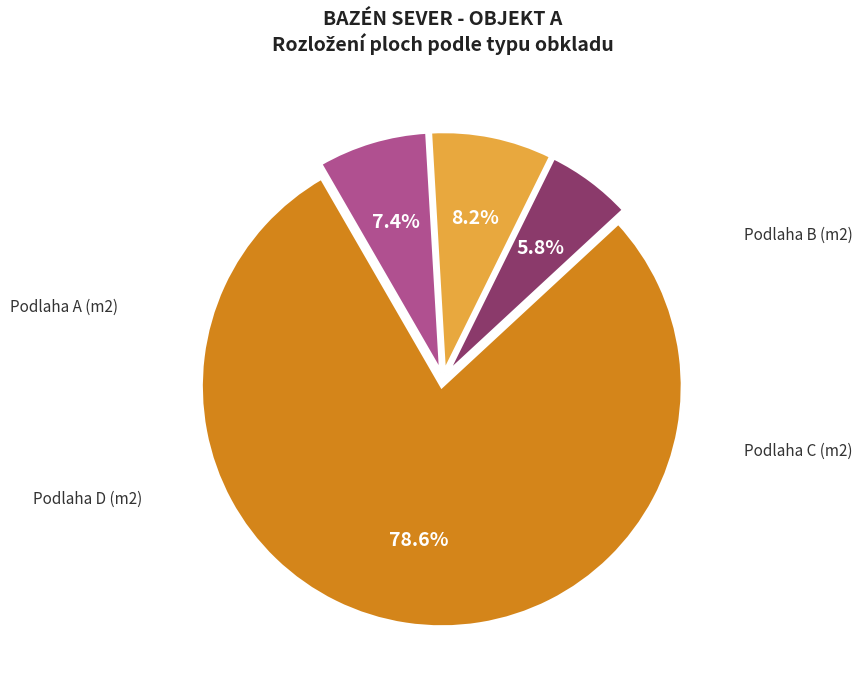

Does any single category account for the majority?

Yes